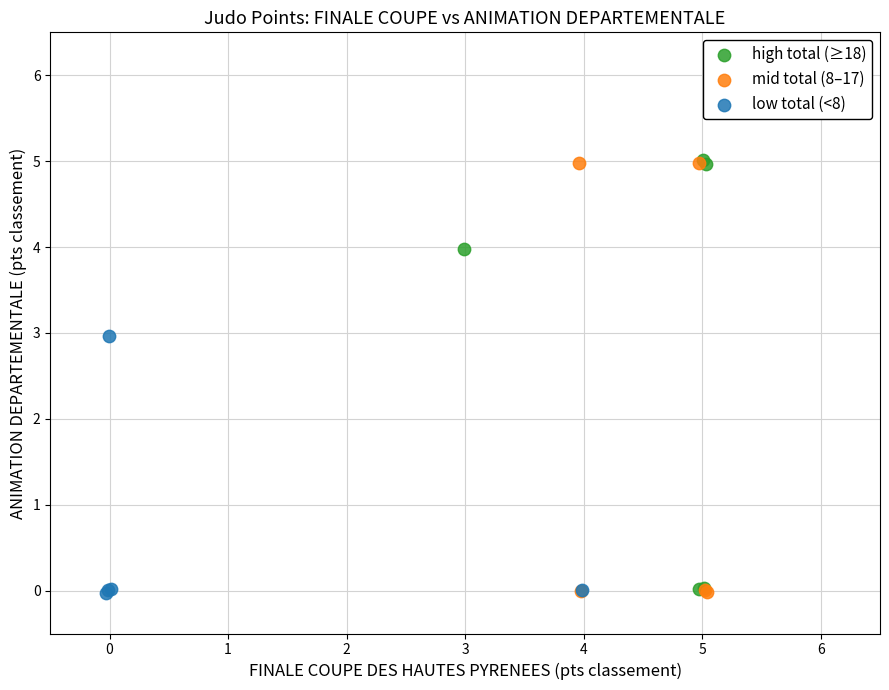

What are all the series names shown in the legend?

high total (≥18), mid total (8–17), low total (<8)